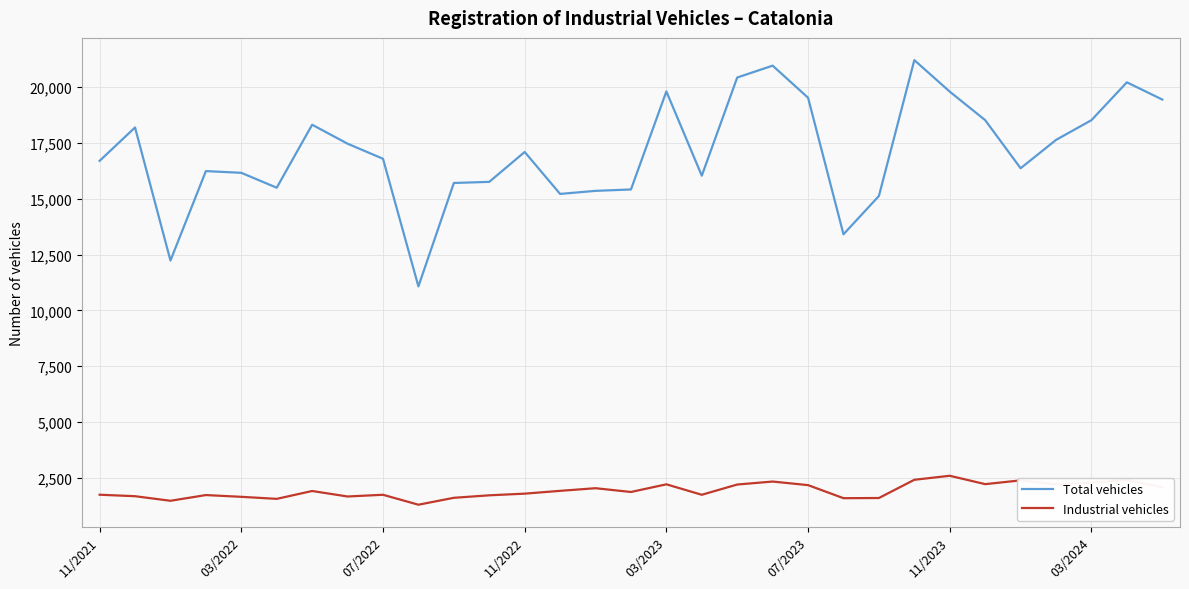

Rank the series by their average value, from lowest to highest.

Industrial vehicles, Total vehicles